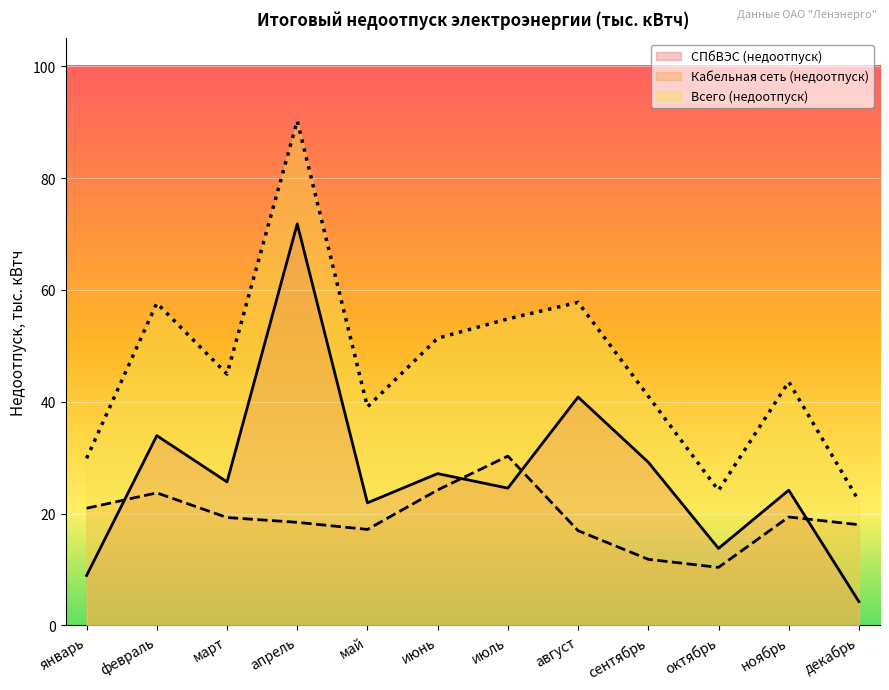

What is the label of the 5th point from the left?

май